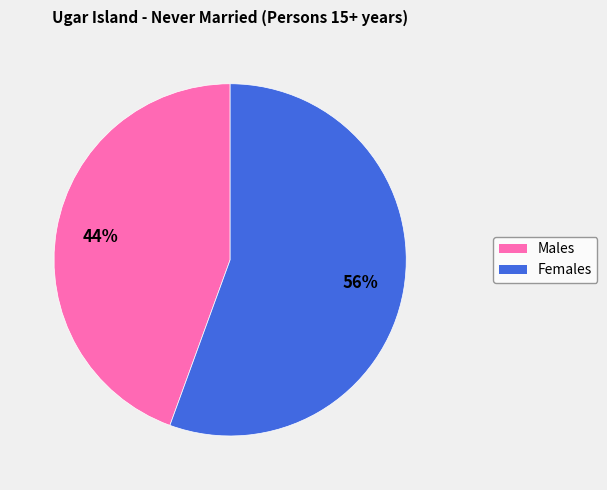

Is the sum of Males and Females greater than half?

Yes